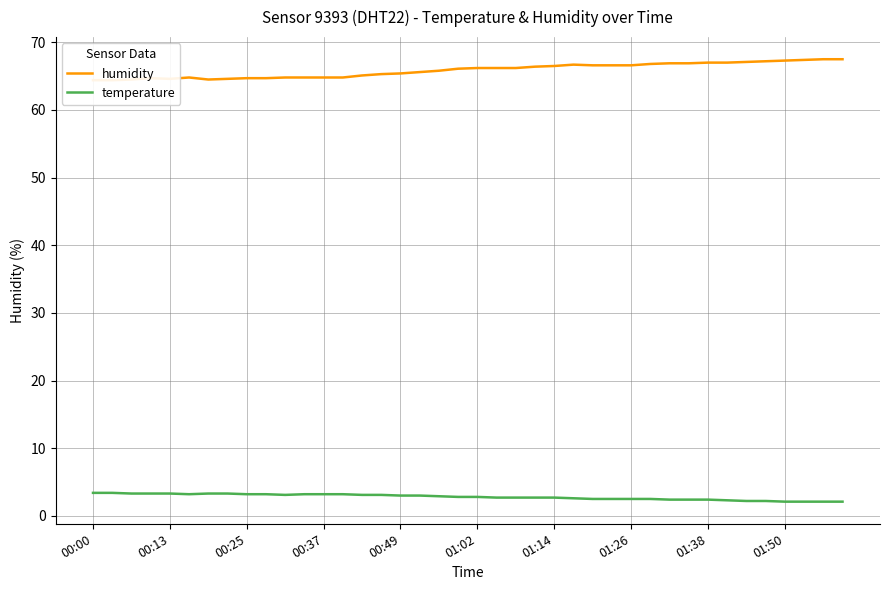

What is the highest value of the temperature series?

3.4